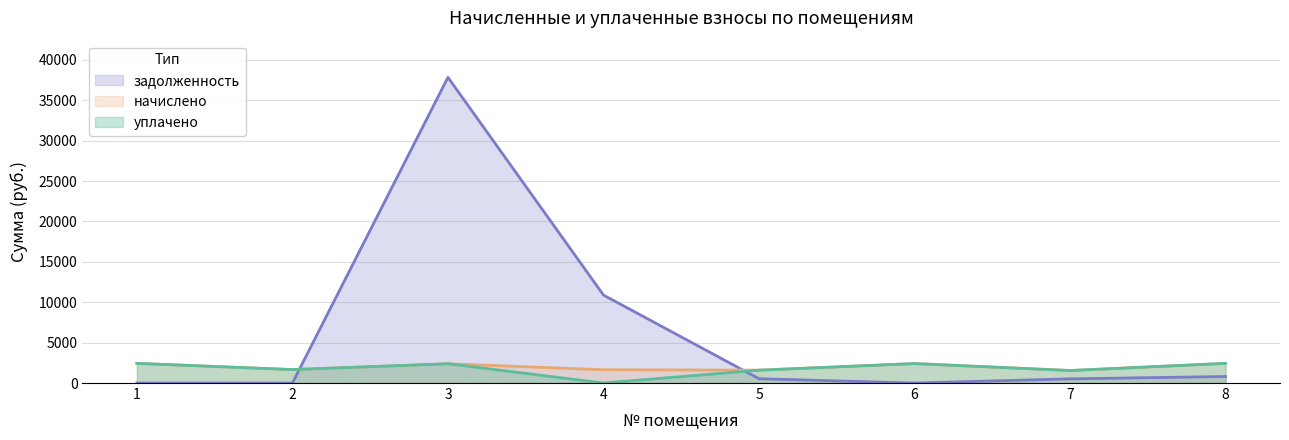

What is the spread (max minus min) of values at 4?

10889.2